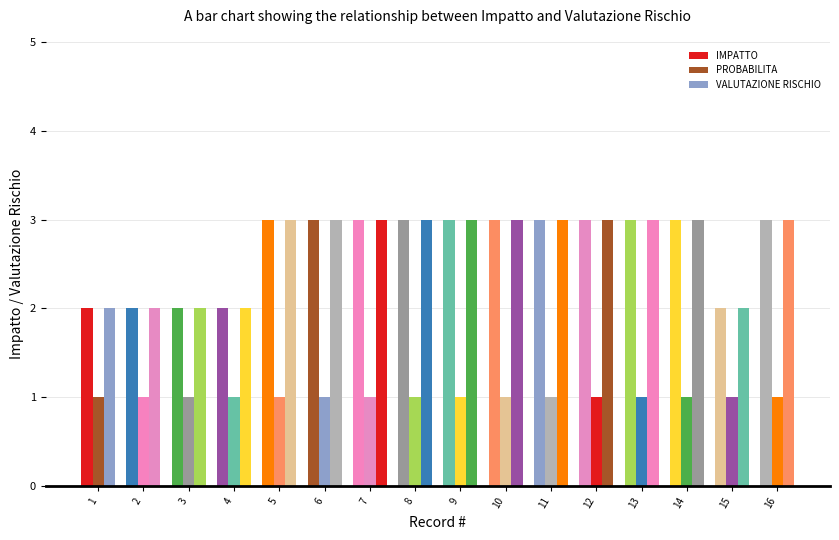

How many bars are there in total?

48